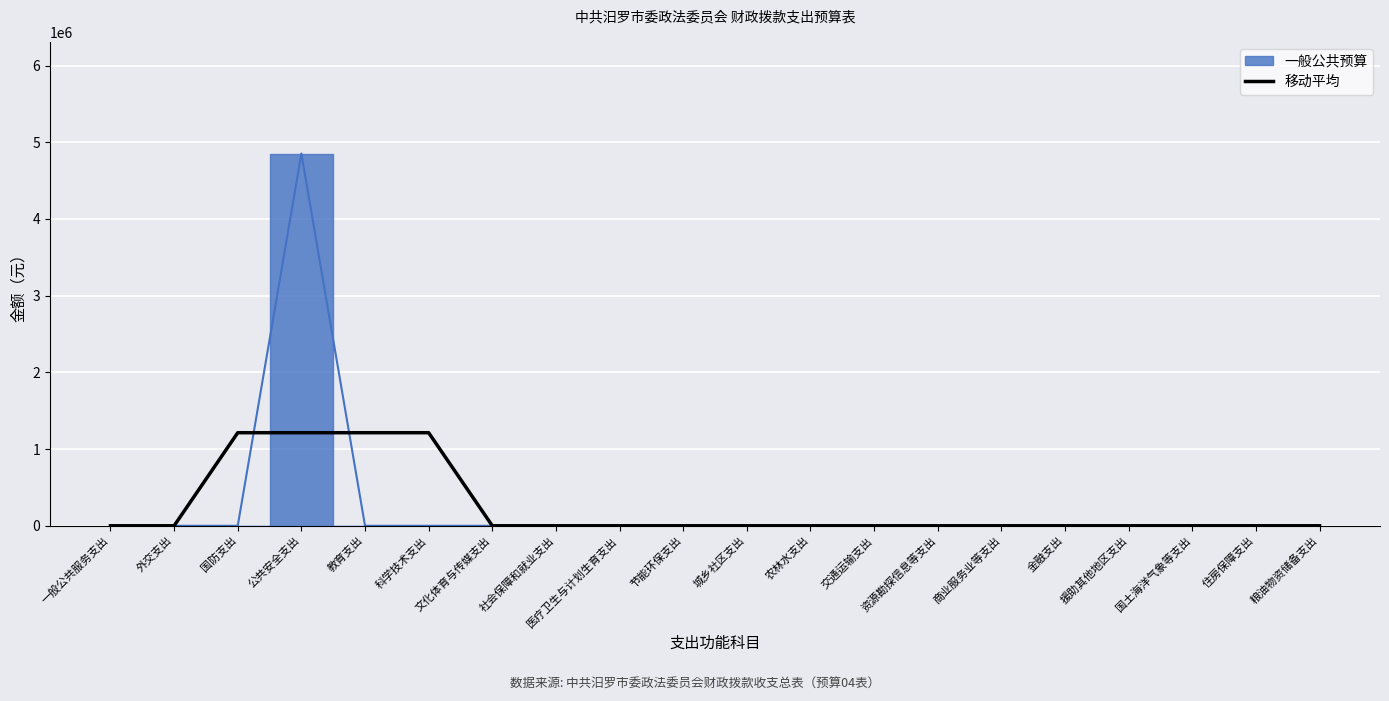

How many positive values are there?

4